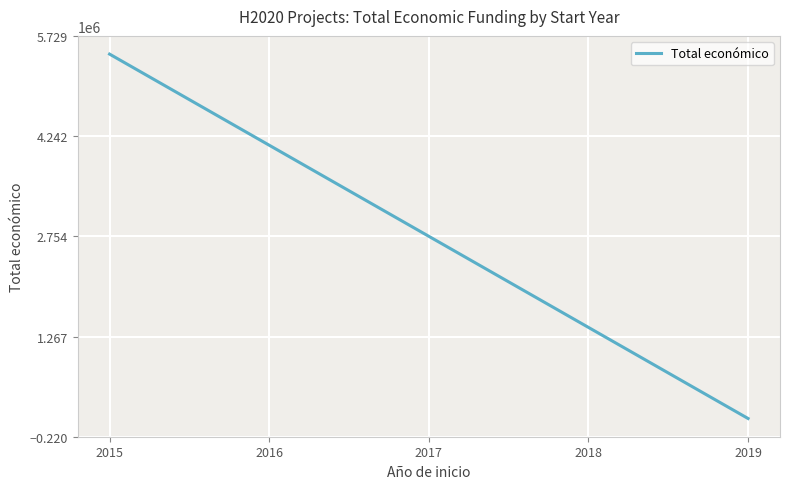

What is the maximum value shown in the chart?

5458679.3